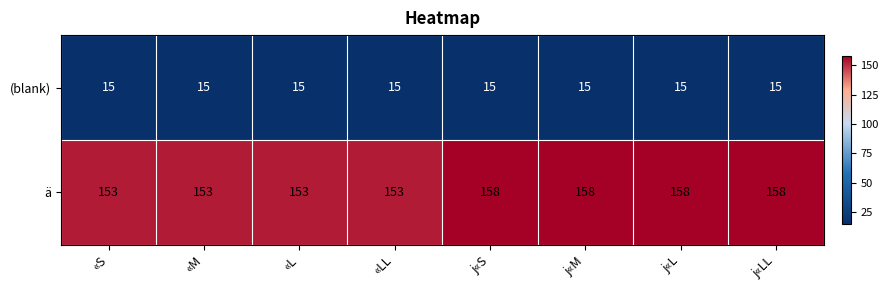

Reading left to right, transcribe all the data shown in this chart.

(blank): 15	15	15	15	15	15	15	15
ä: 153	153	153	153	158	158	158	158